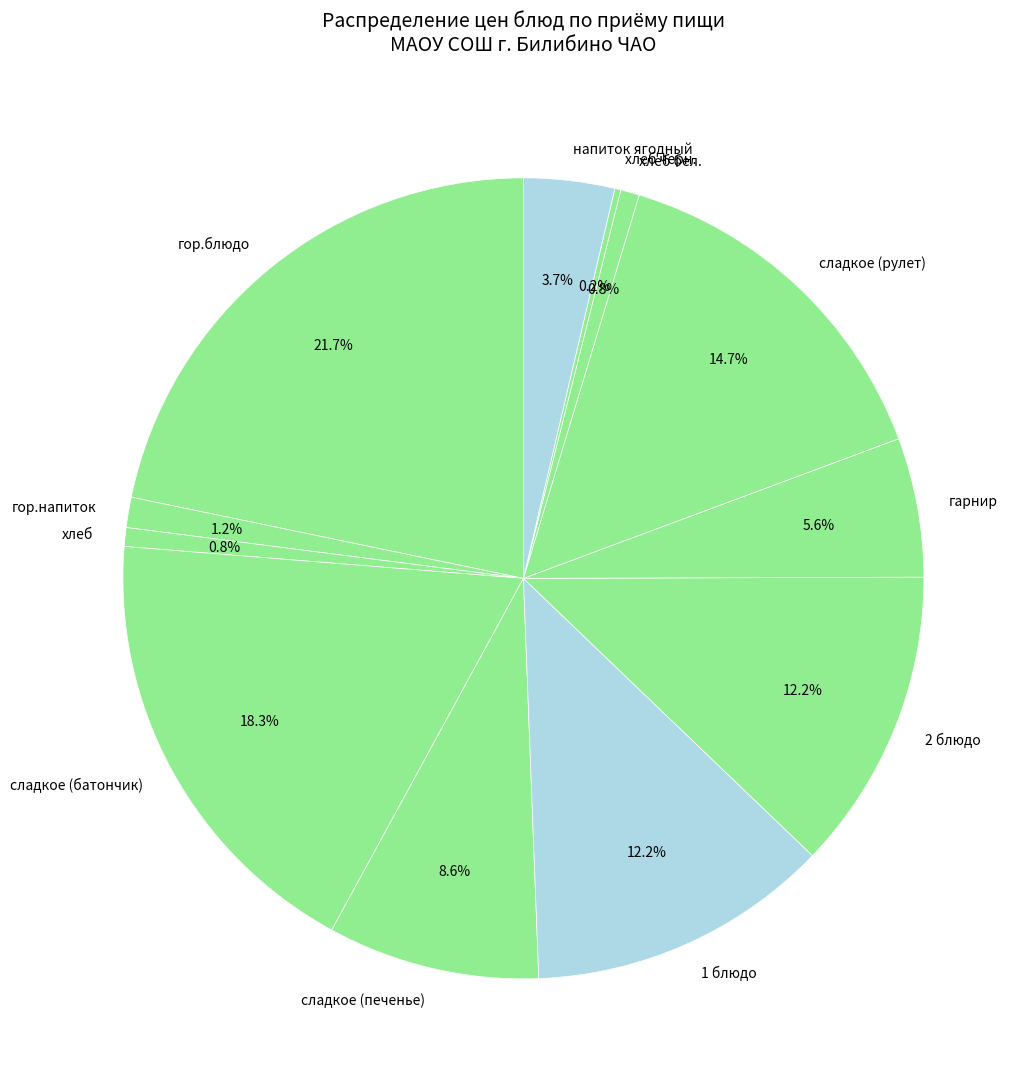

Which has a higher value, хлеб or напиток ягодный?

напиток ягодный